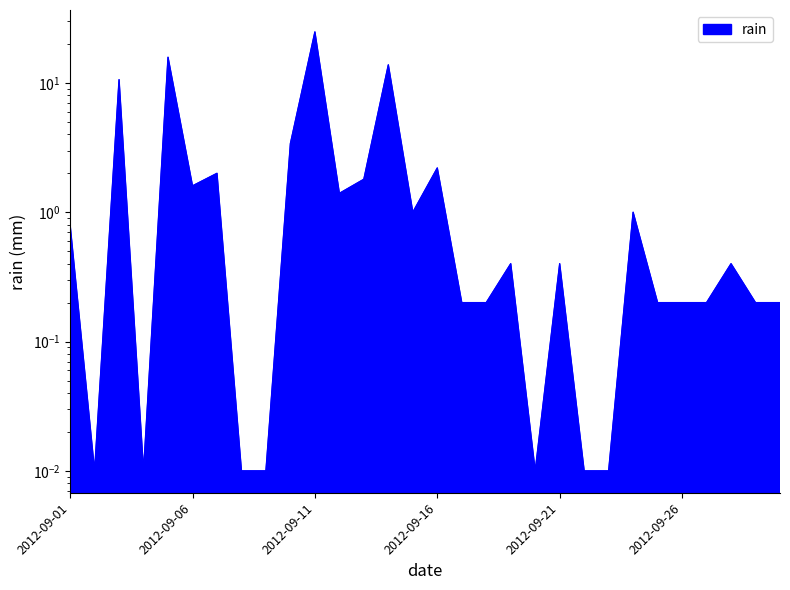

How many series are shown in this chart?

1